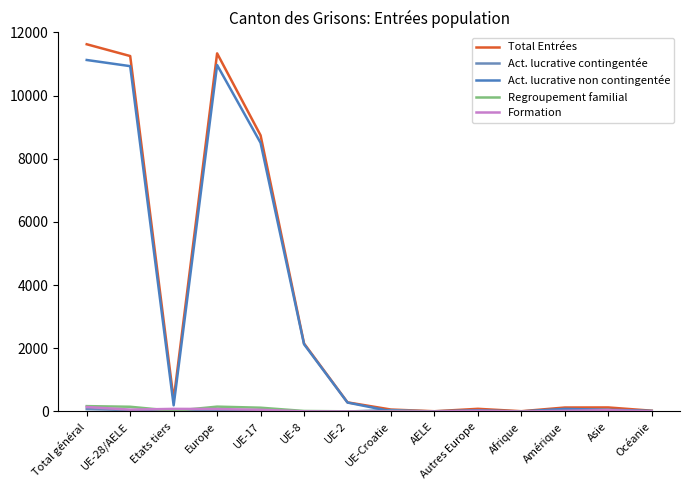

Rank the series by their maximum value, from highest to lowest.

Total Entrées, Act. lucrative non contingentée, Regroupement familial, Formation, Act. lucrative contingentée